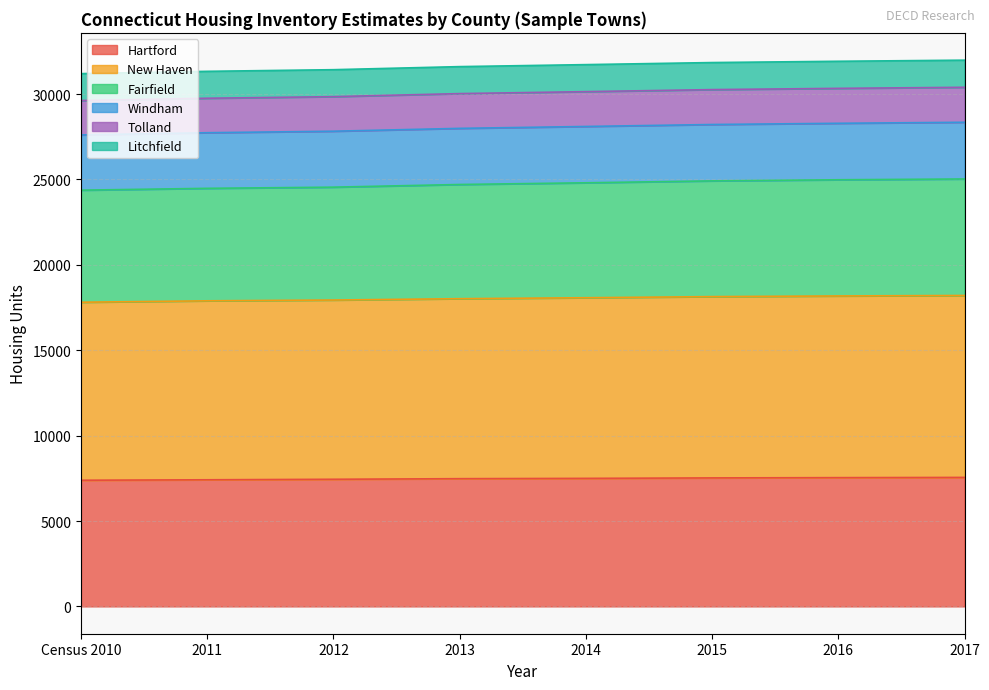

Is it true that Hartford equals 7498 at 2014?

True